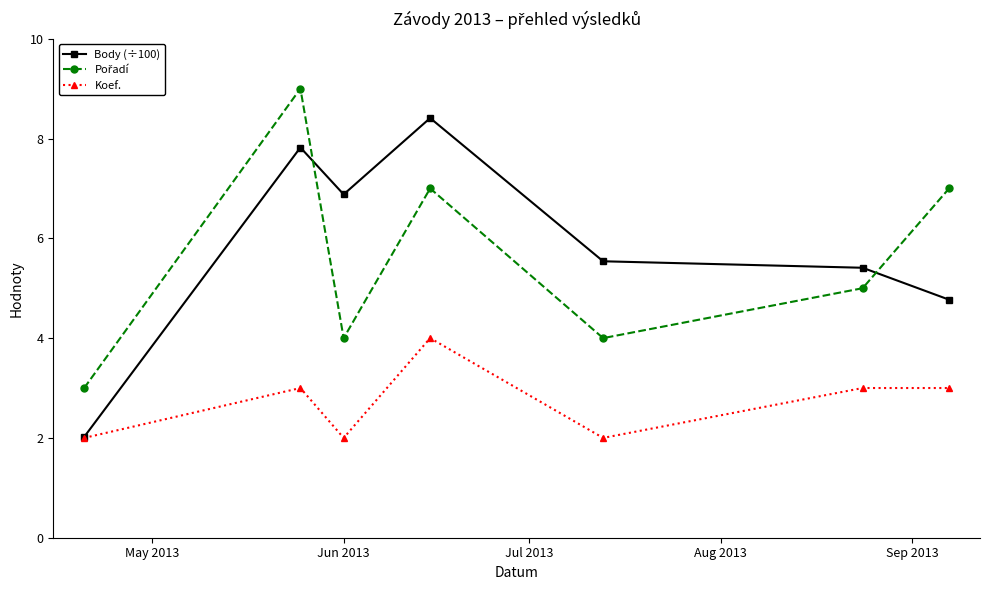

What is the smallest value displayed?

2.0